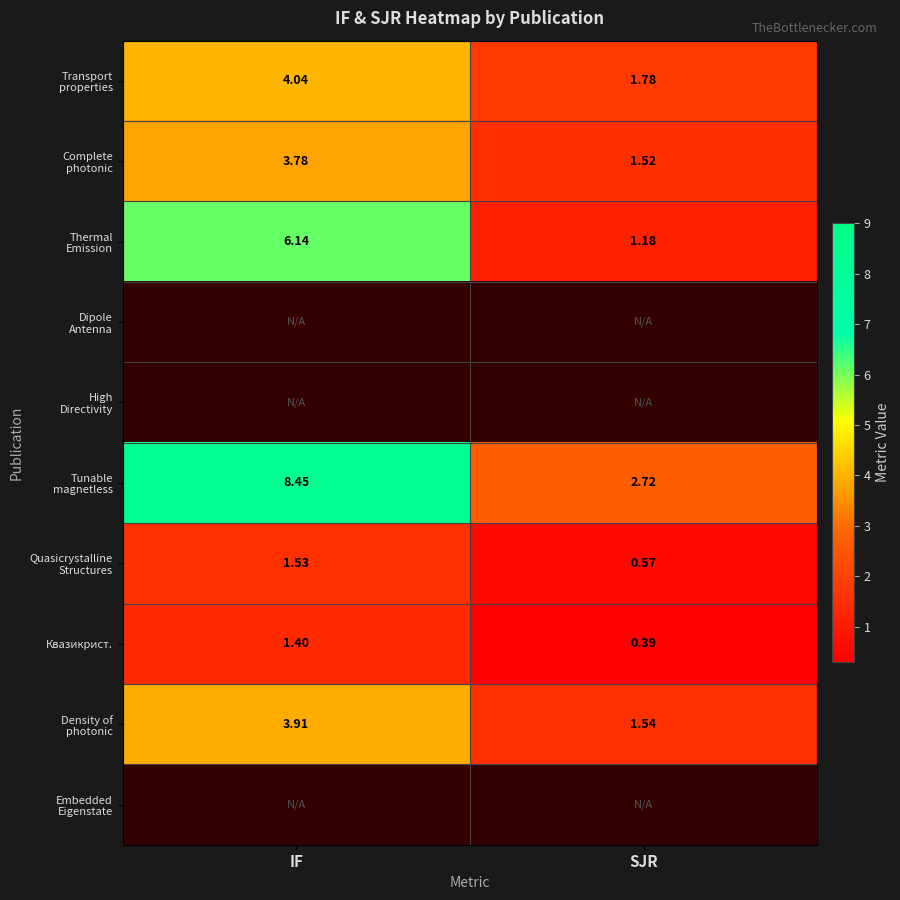

Where does the Квазикрист. series first go above 1?

IF